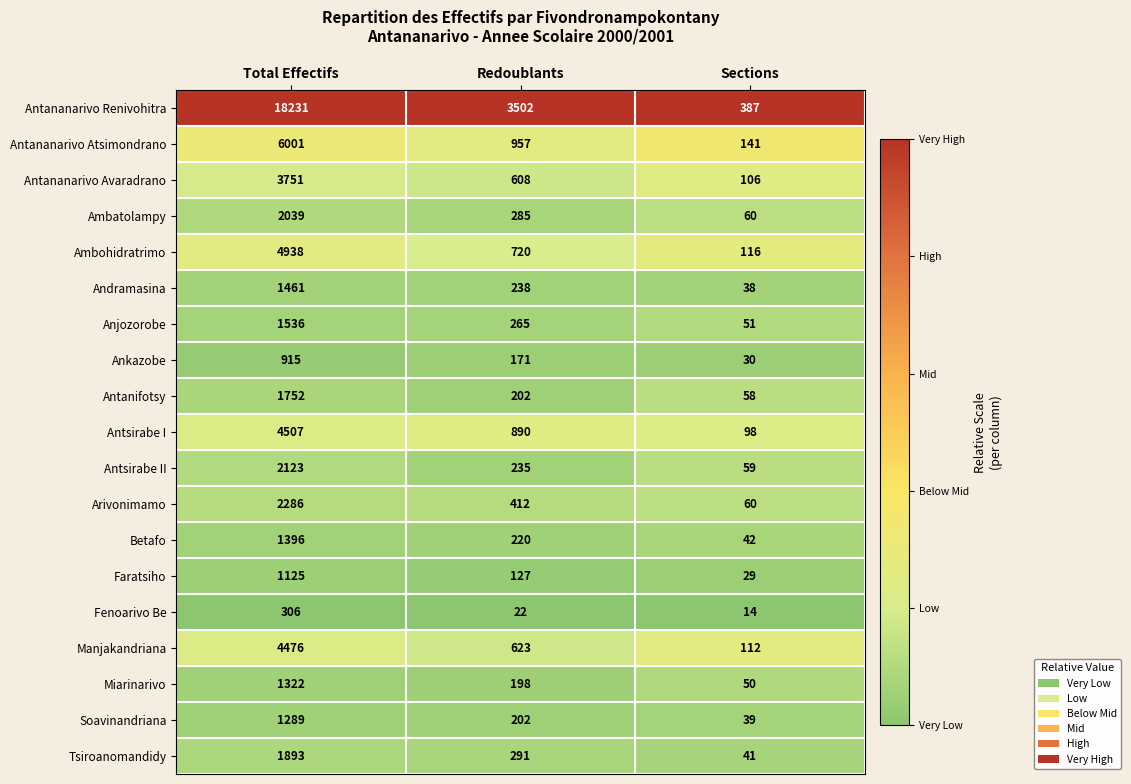

Rank the series by their maximum value, from lowest to highest.

Fenoarivo Be, Ankazobe, Faratsiho, Soavinandriana, Miarinarivo, Betafo, Andramasina, Anjozorobe, Antanifotsy, Tsiroanomandidy, Ambatolampy, Antsirabe II, Arivonimamo, Antananarivo Avaradrano, Manjakandriana, Antsirabe I, Ambohidratrimo, Antananarivo Atsimondrano, Antananarivo Renivohitra